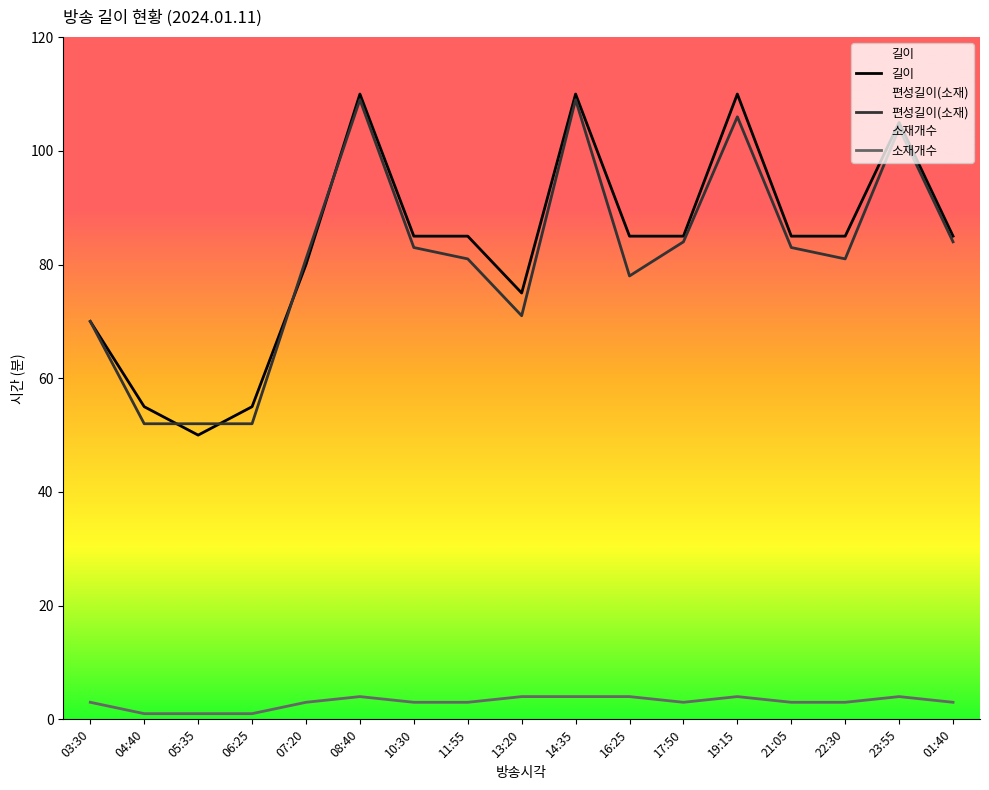

Which label corresponds to the largest value in the chart?

08:40